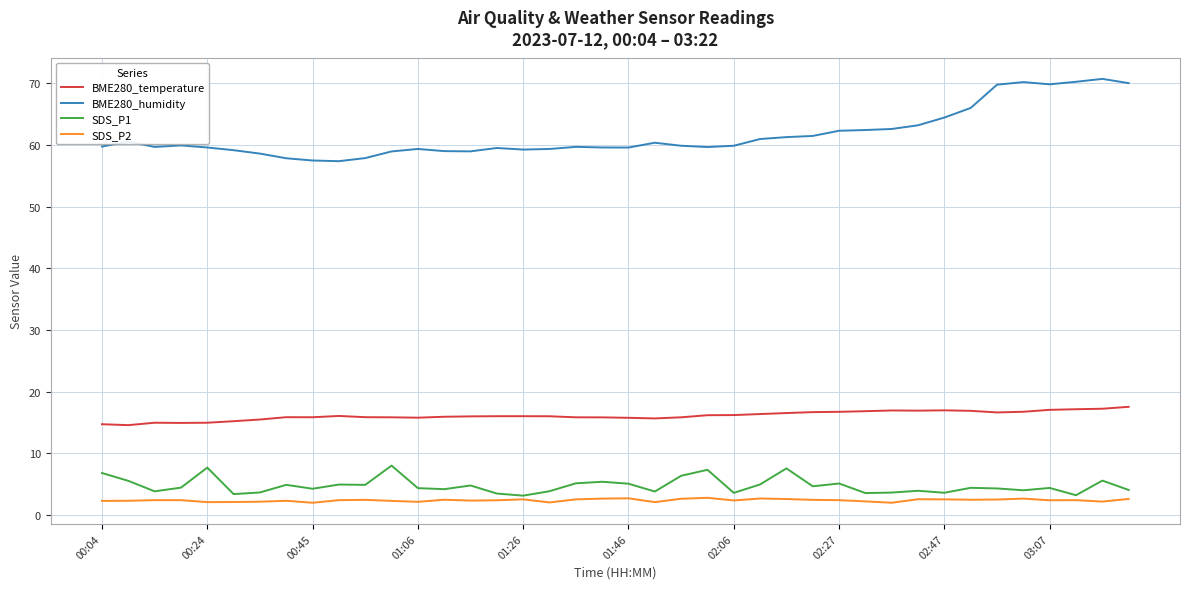

What is the greatest value displayed?

70.7